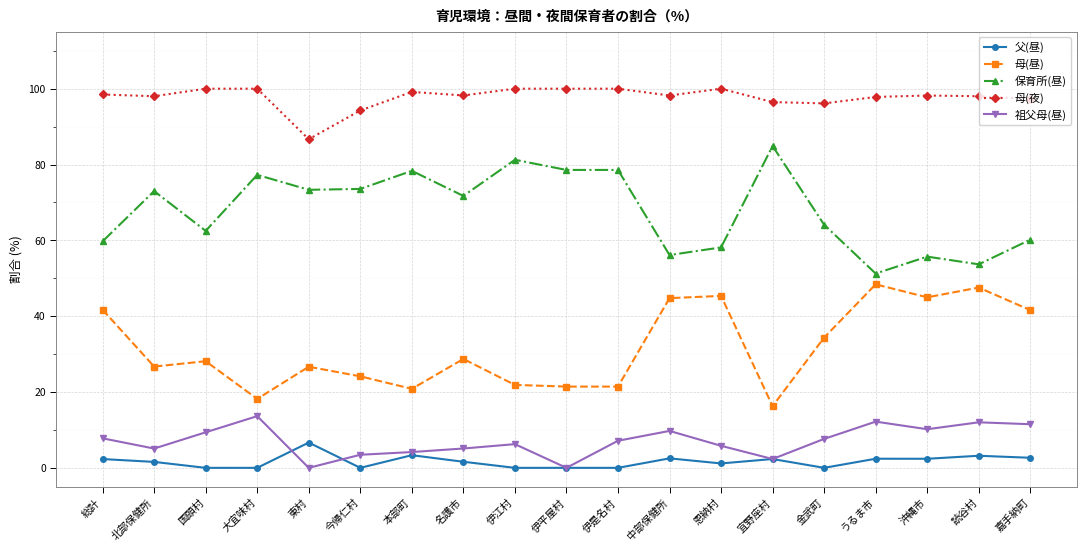

True or false: 祖父母(昼) and 母(昼) cross at least once.

False